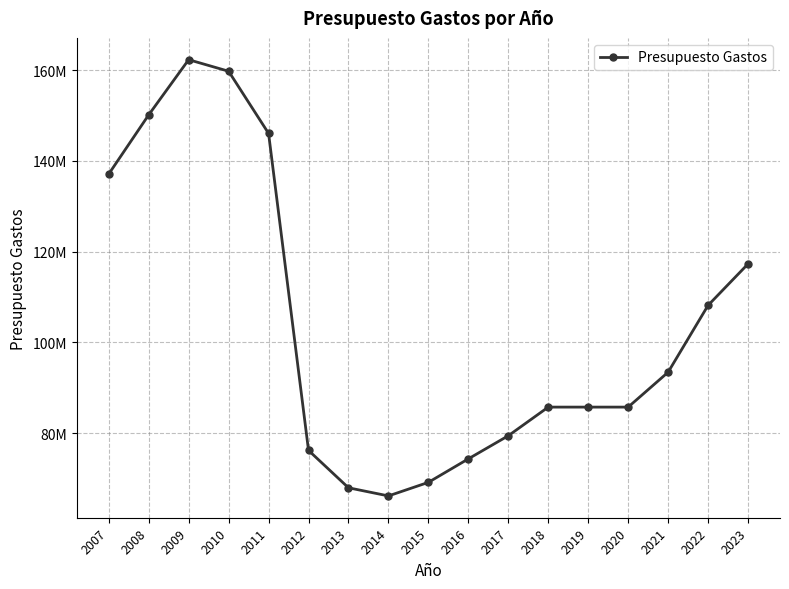

What is the difference between the maximum and minimum values?

96167910